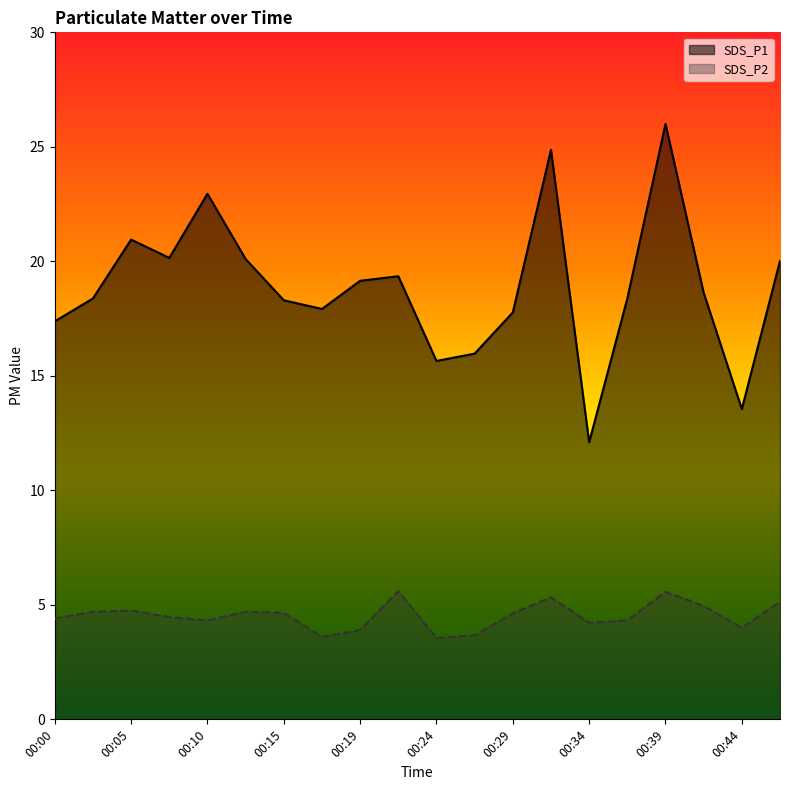

The value of SDS_P1 at 00:12 is 20.1. True or false?

True